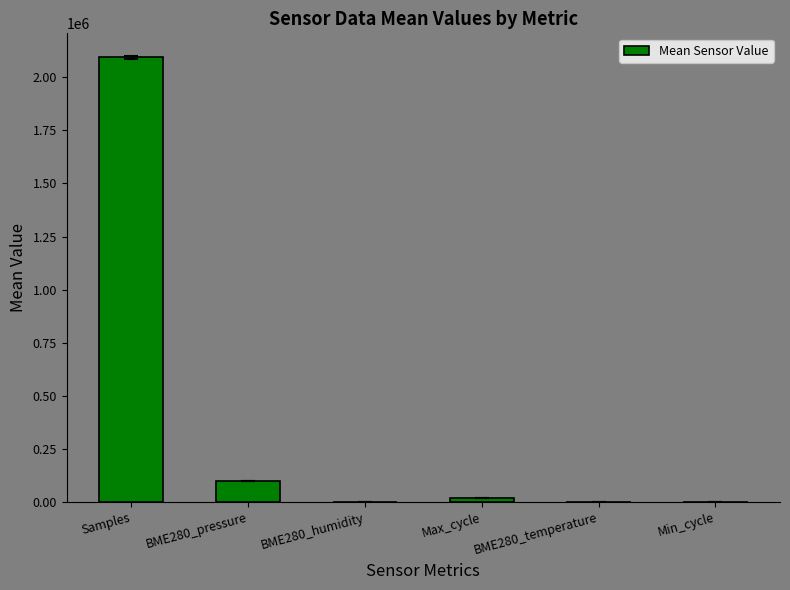

Is it true that the value at Max_cycle is 20277.7?

True